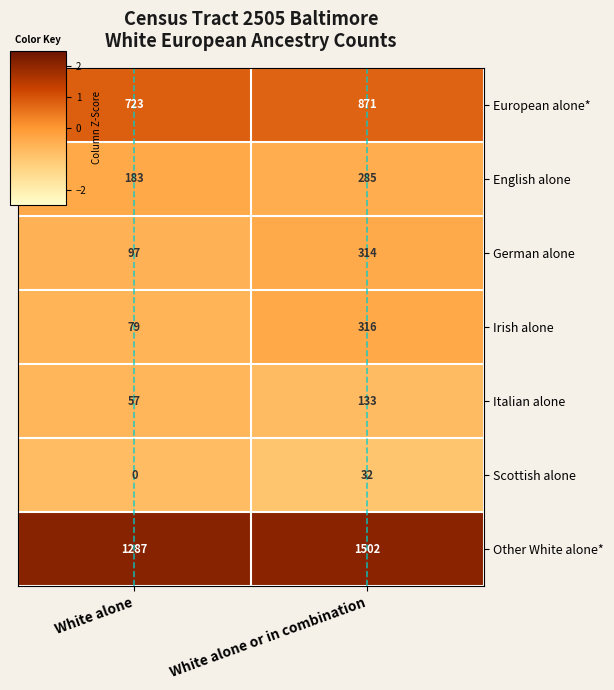

Reading right to left, what are all the values shown in this chart?

European alone*: 871	723
English alone: 285	183
German alone: 314	97
Irish alone: 316	79
Italian alone: 133	57
Scottish alone: 32	0
Other White alone*: 1502	1287